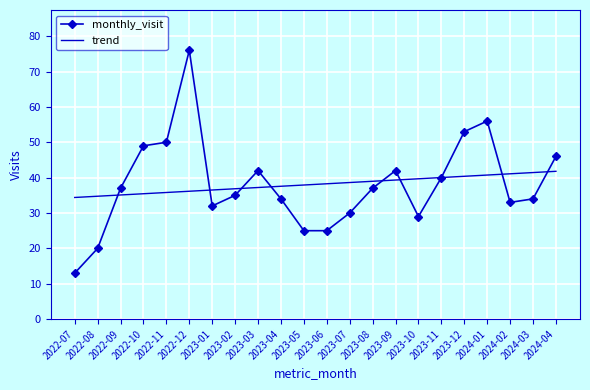

What is the total value across all series at 2022-12?

112.2